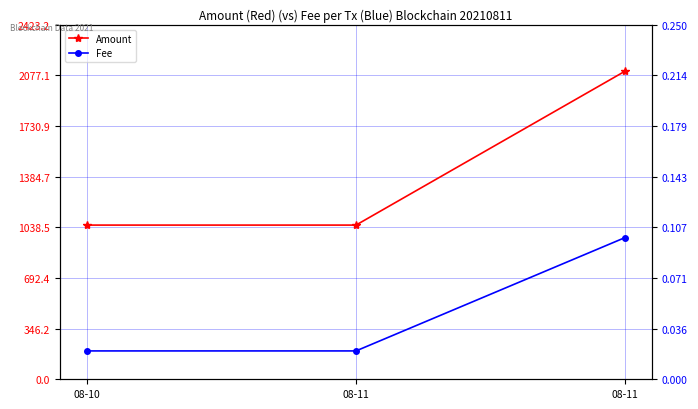

What is the highest value of the Amount series?

2107.2